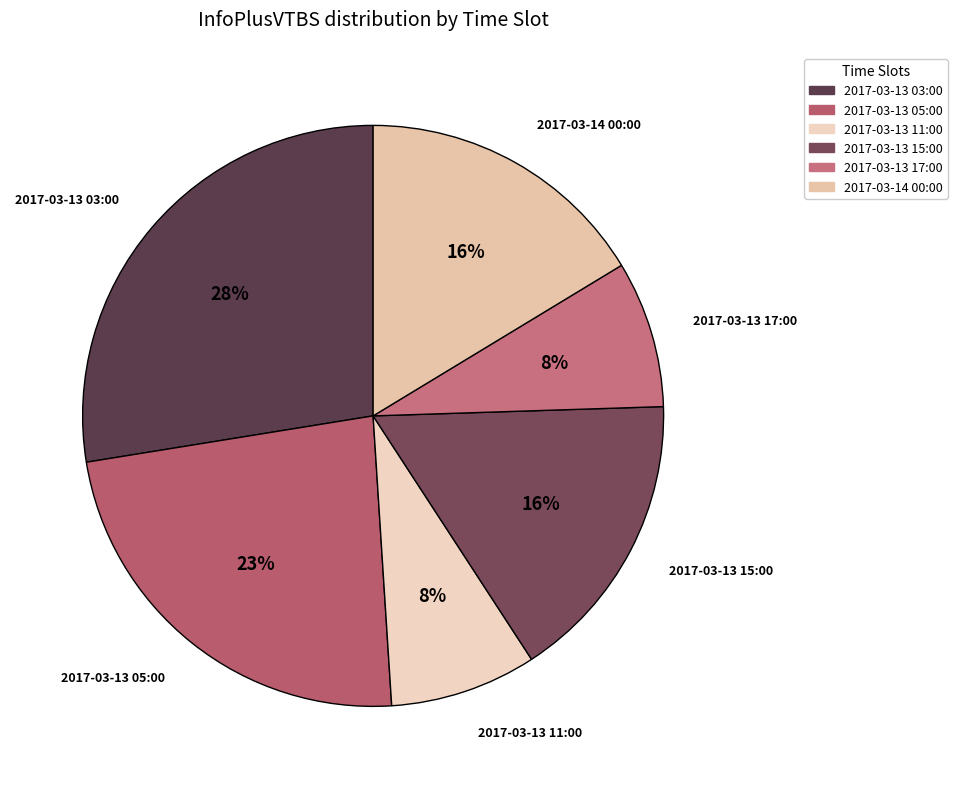

Combined, do 2017-03-13 15:00 and 2017-03-13 17:00 account for over 50%?

No